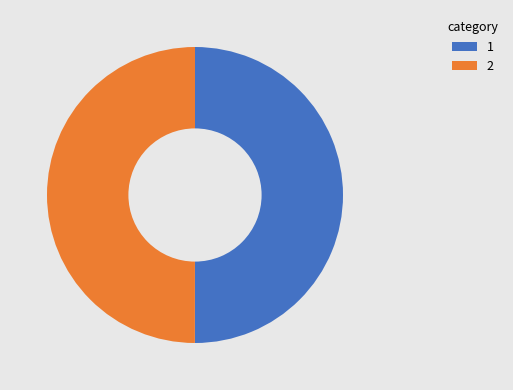

True or false: 1 accounts for 44% of the total.

False